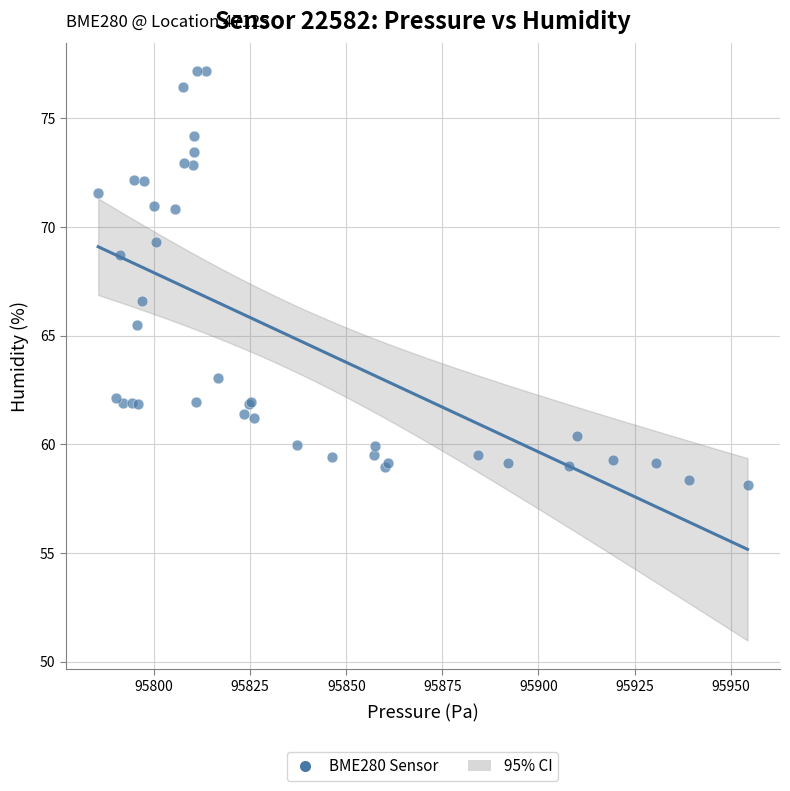

What Y value in the scatter plot is closest to 67?

66.6